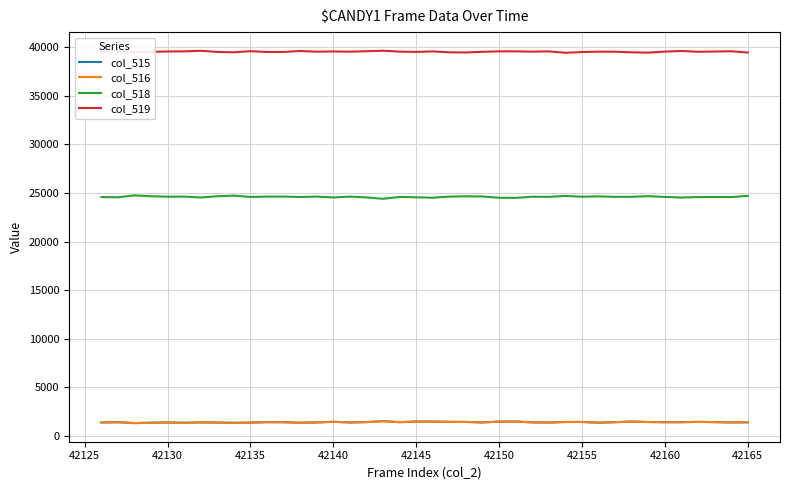

In col_519, how many points are higher than both neighbors (excluding endpoints)?

11